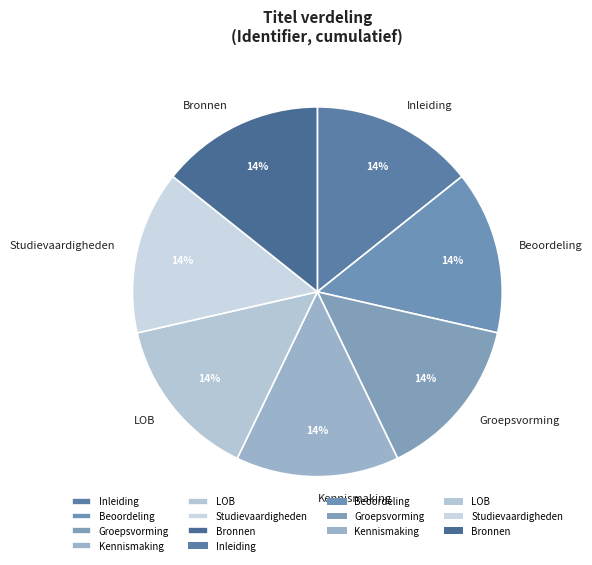

How many segments does this pie chart have?

7